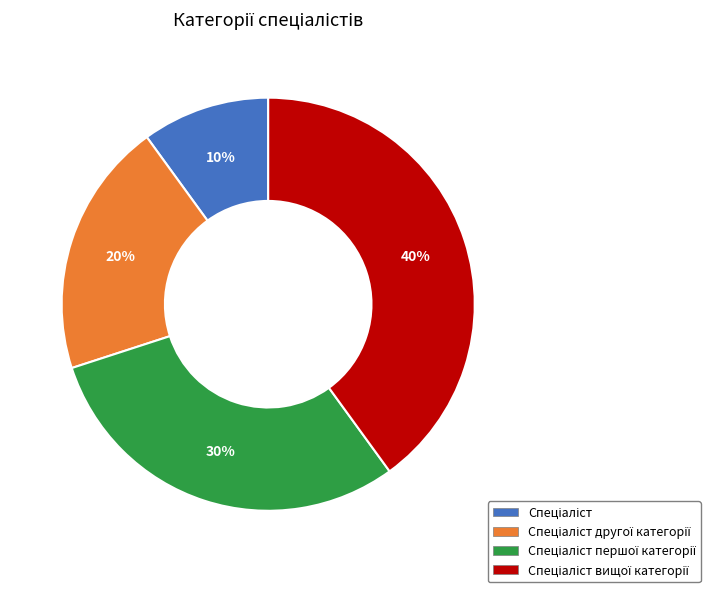

To the nearest percent, what is the average slice percentage?

25%